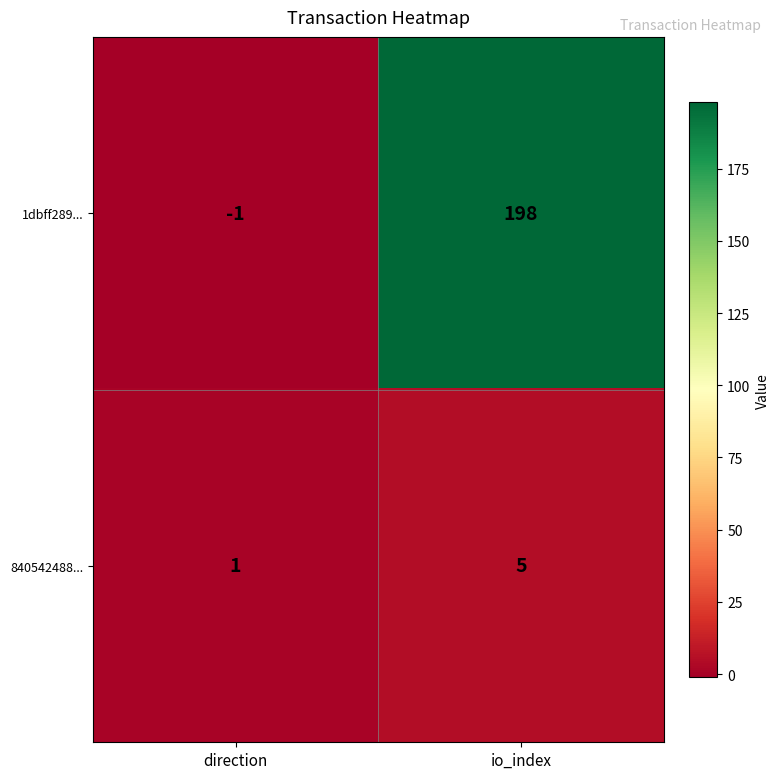

What is the maximum value for 840542488...?

5